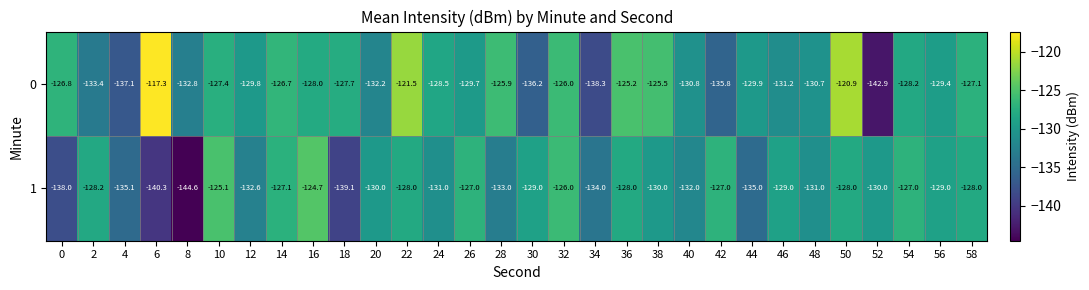

What is the difference between the maximum and second lowest values in the 0 series?

21.0